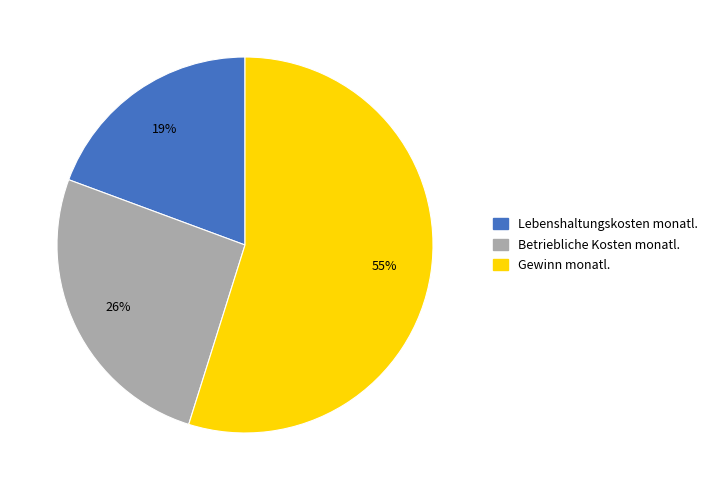

Is it true that Gewinn monatl. is 55% of the pie?

True